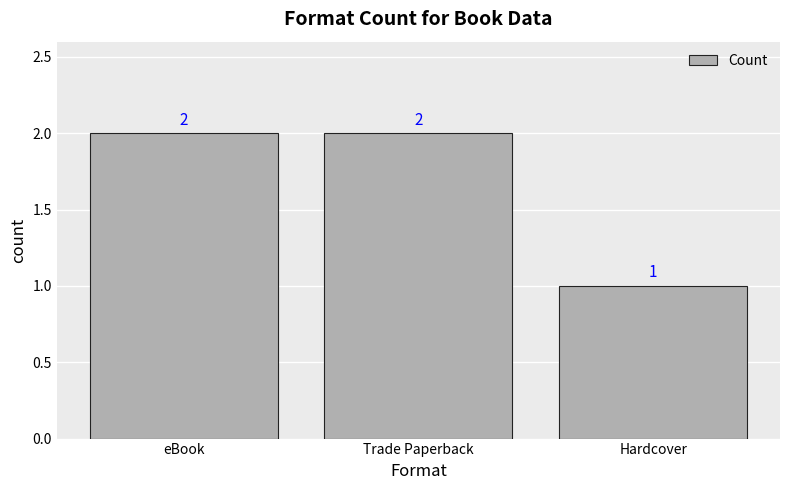

Reading left to right, what are all the values shown in this chart?

2	2	1